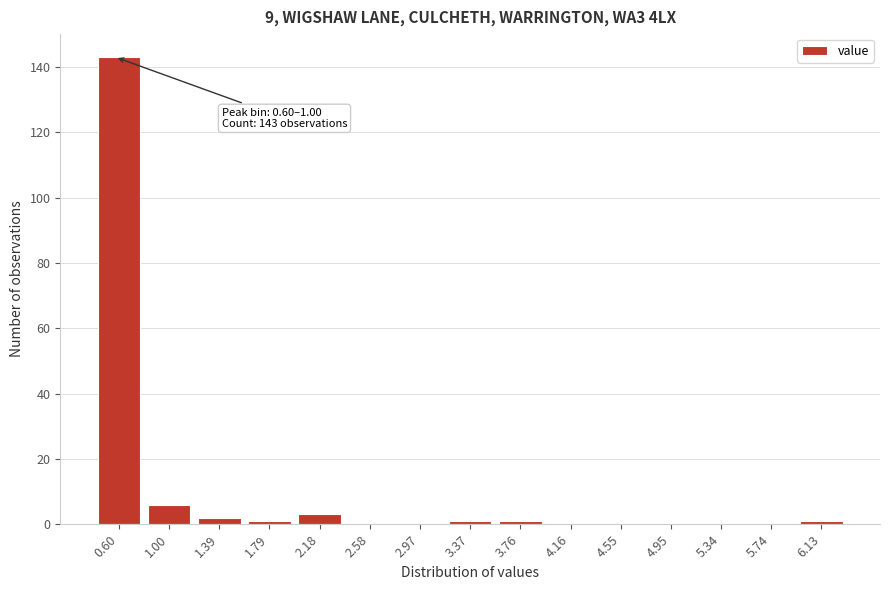

Reading right to left, what are all the values shown in this chart?

6.13=1	5.74=0	5.34=0	4.95=0	4.55=0	4.16=0	3.76=1	3.37=1	2.97=0	2.58=0	2.18=3	1.79=1	1.39=2	1.00=6	0.60=143